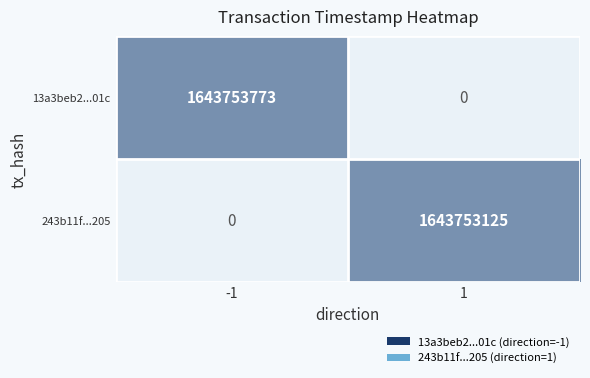

Which series has the largest total across all categories?

13a3beb2...01c